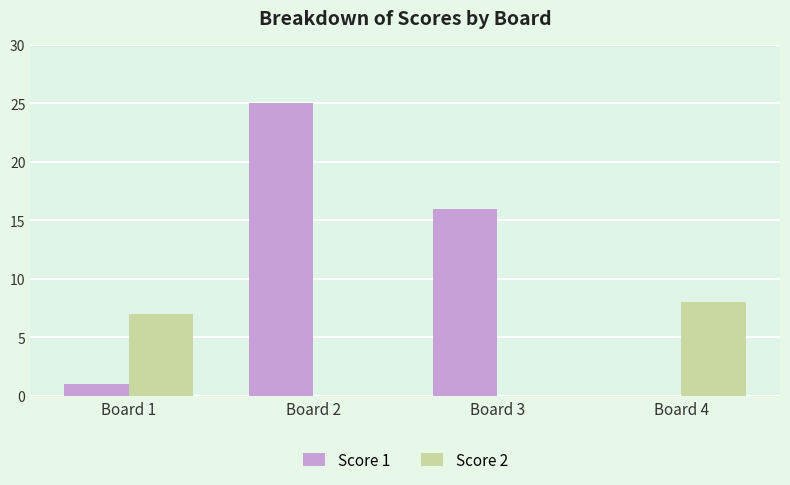

What is the total value across all series at Board 3?

16